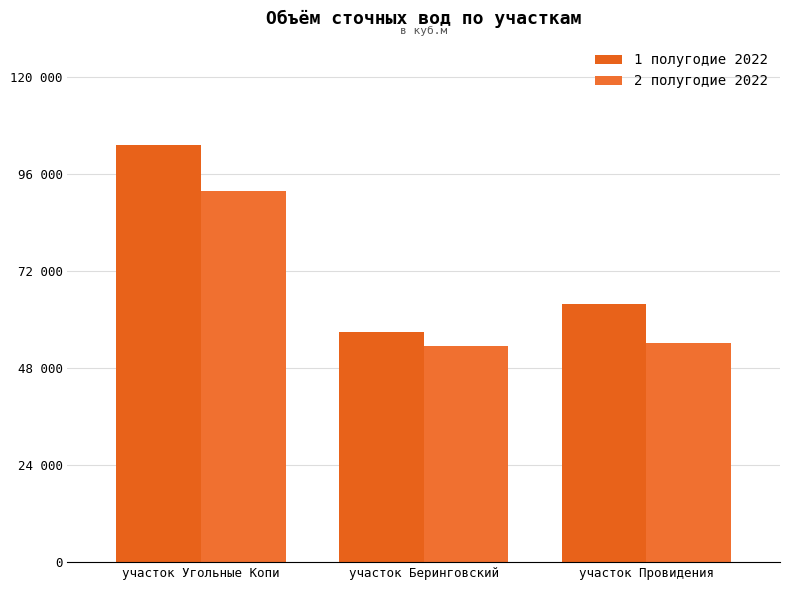

What is the total value across all series at участок Беринговский?

110453.9